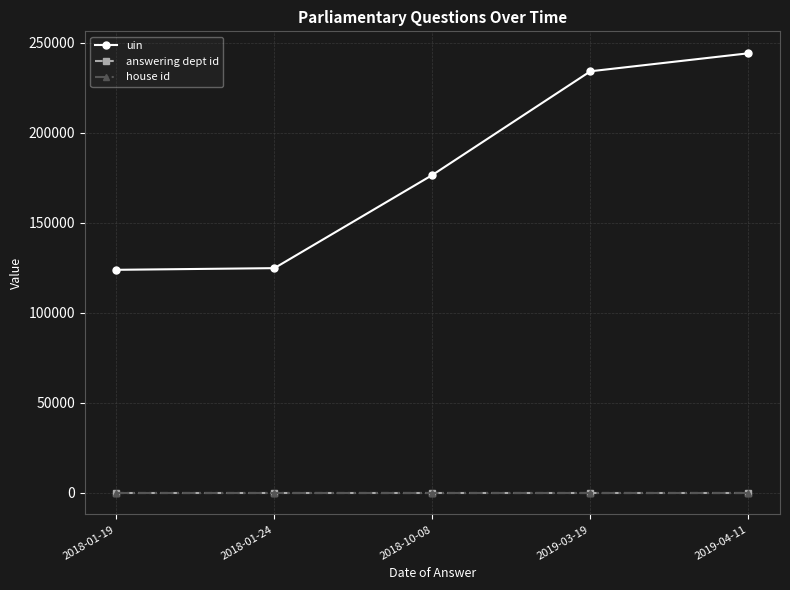

Which series has the largest total across all categories?

uin